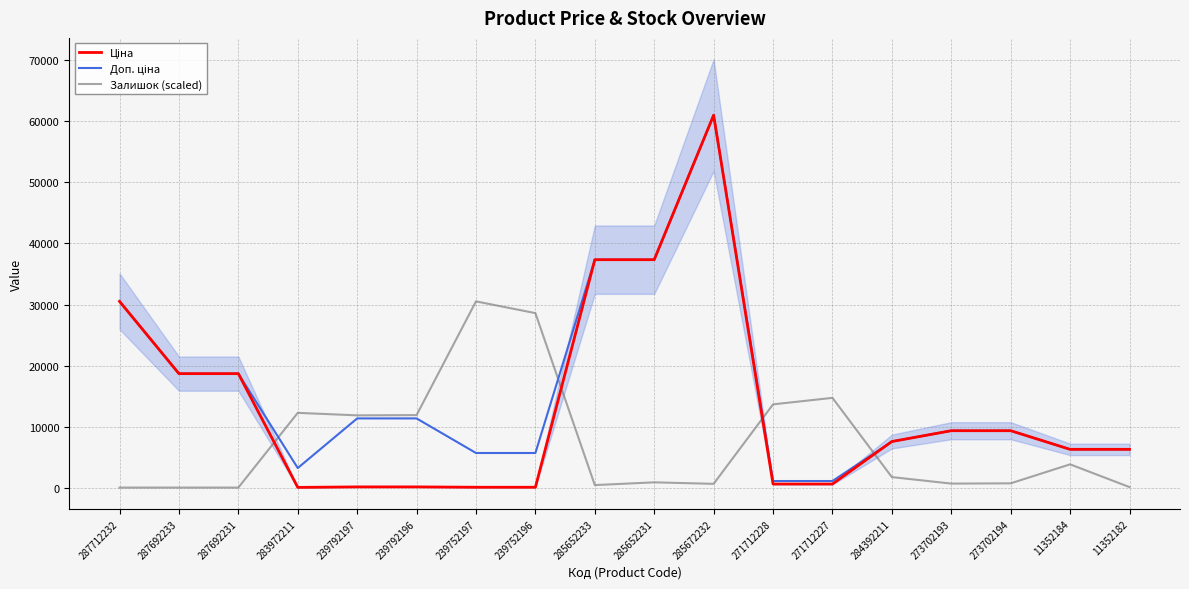

How many data points in Залишок (scaled) are less than 1720?

9